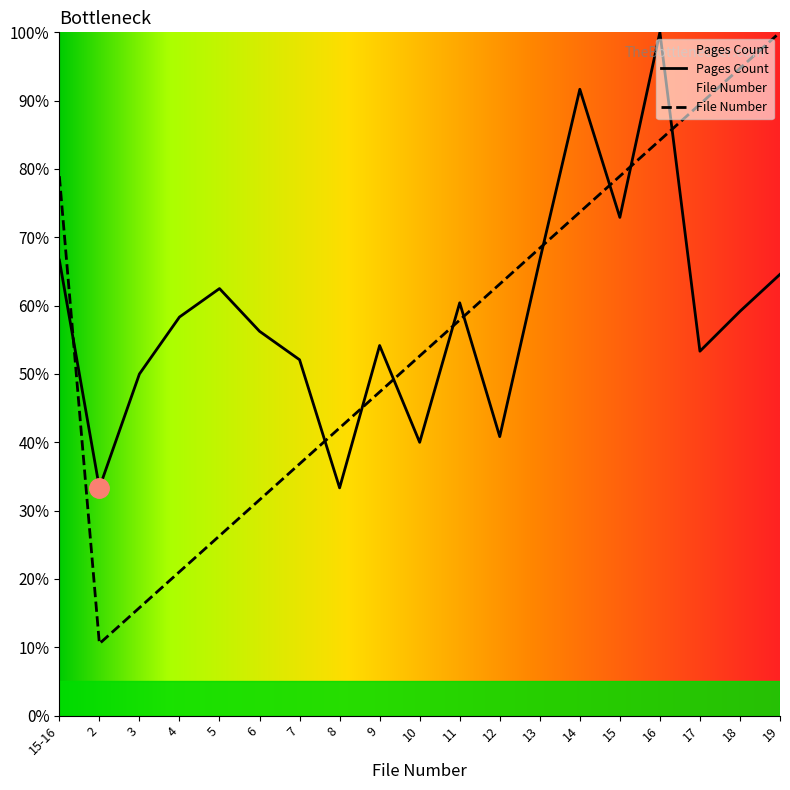

Does the chart have visible grid lines?

No